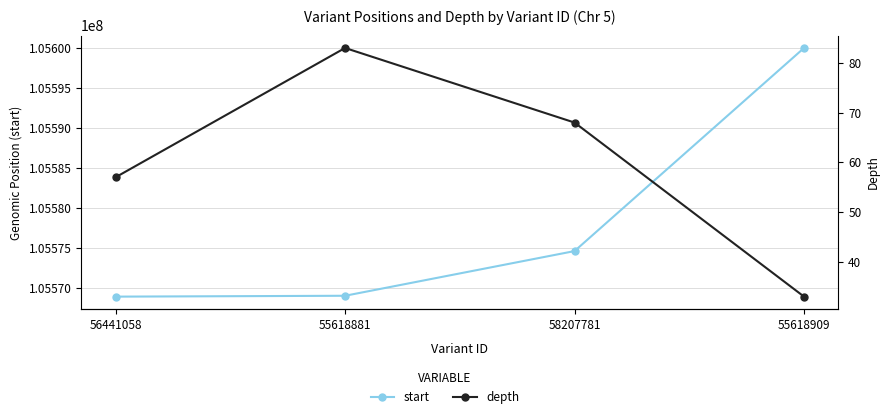

True or false: depth and start intersect in this chart.

False